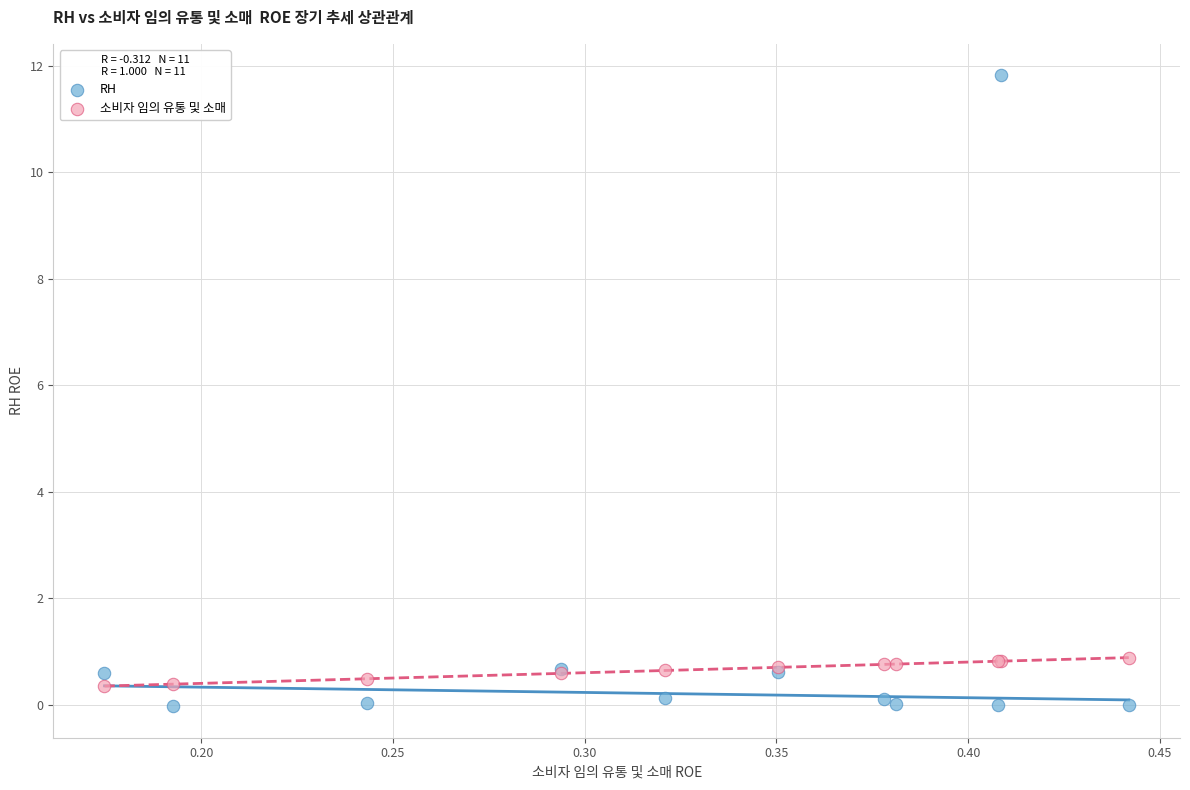

What is the X range (max minus min) for the scatter plot?

0.3